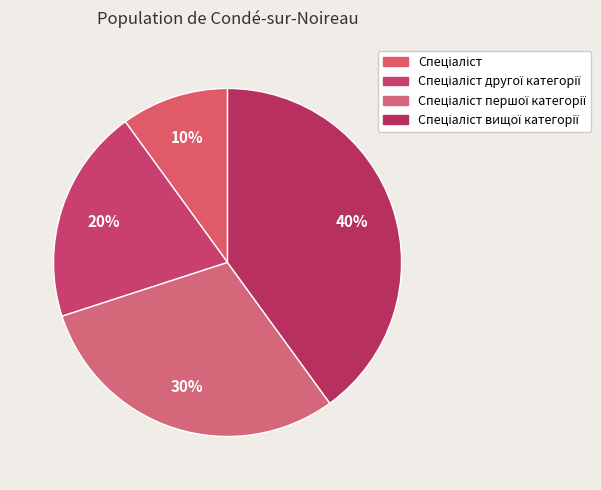

How much of the chart is everything except Спеціаліст першої категорії?

70.0%